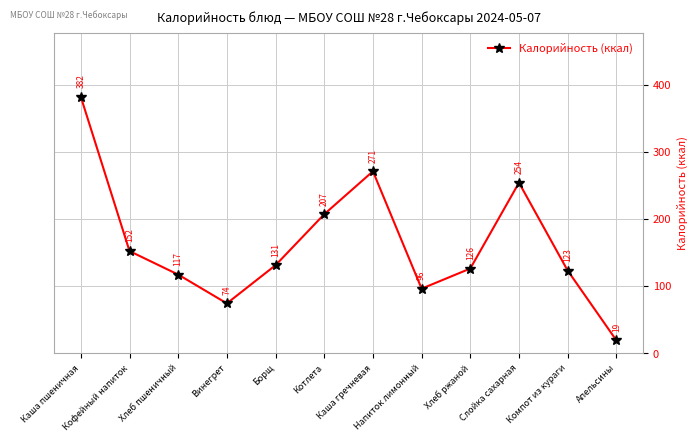

Reading left to right, transcribe all the data shown in this chart.

Каша пшеничная=382	Кофейный напиток=152	Хлеб пшеничный=117	Винегрет=74	Борщ=131	Котлета=207	Каша гречневая=271	Напиток лимонный=96	Хлеб ржаной=126	Слойка сахарная=254	Компот из кураги=123	Апельсины=19